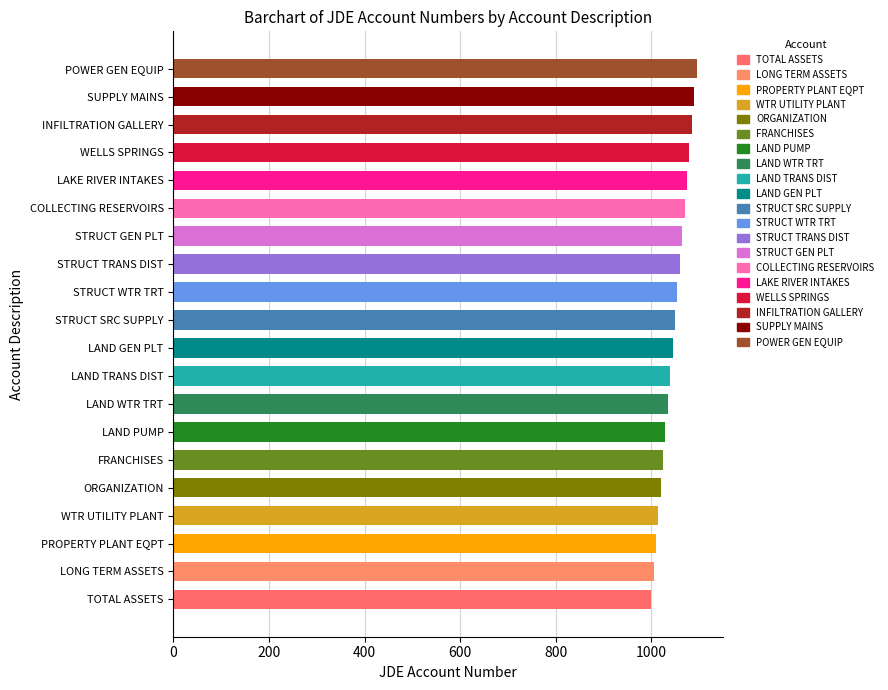

What is the difference between the second highest and second lowest values?

85